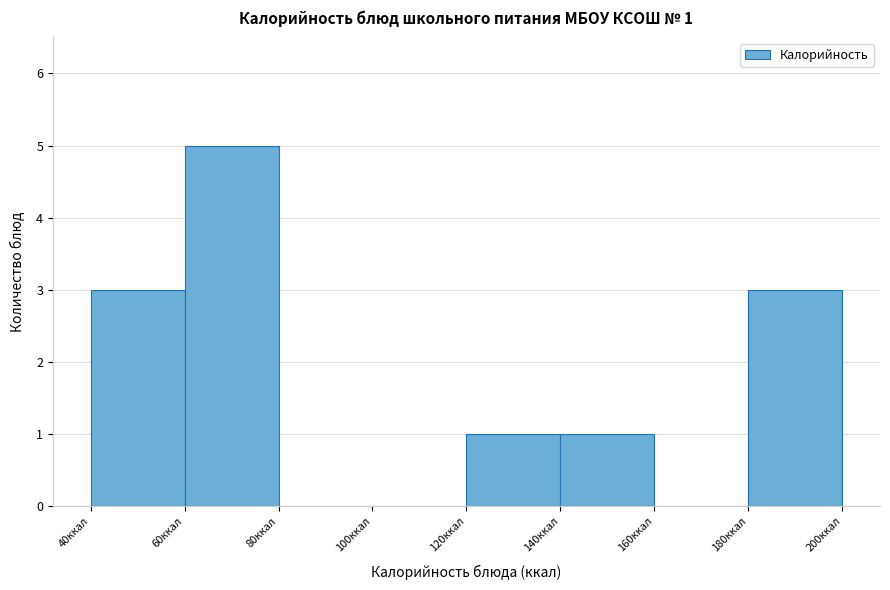

Which range on the x-axis has the tallest bar?

60 to 80